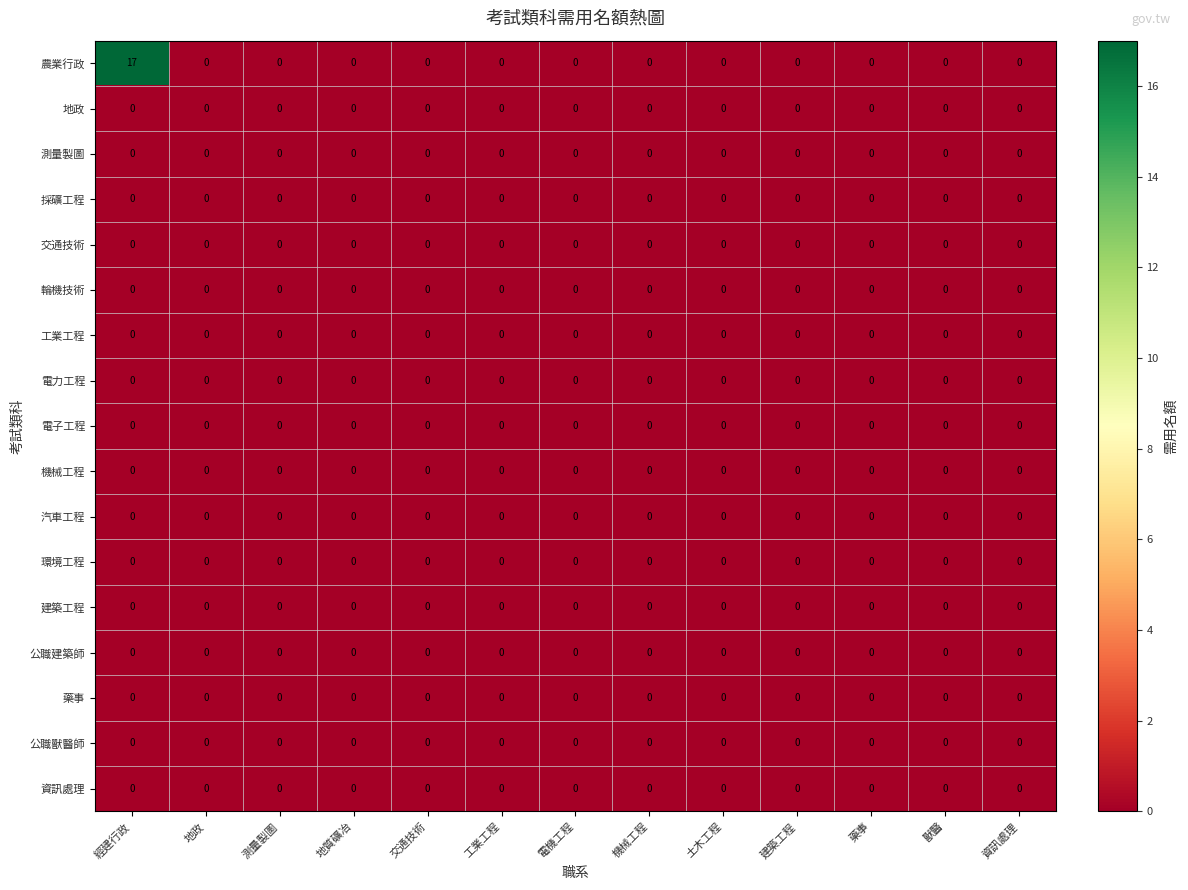

Which series has the widest spread of values?

農業行政